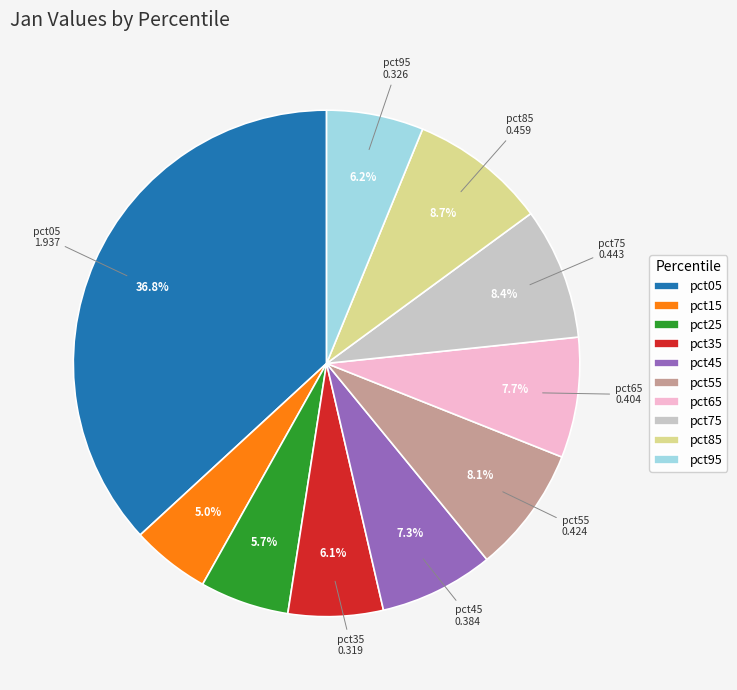

Which slice is the smallest?

pct15